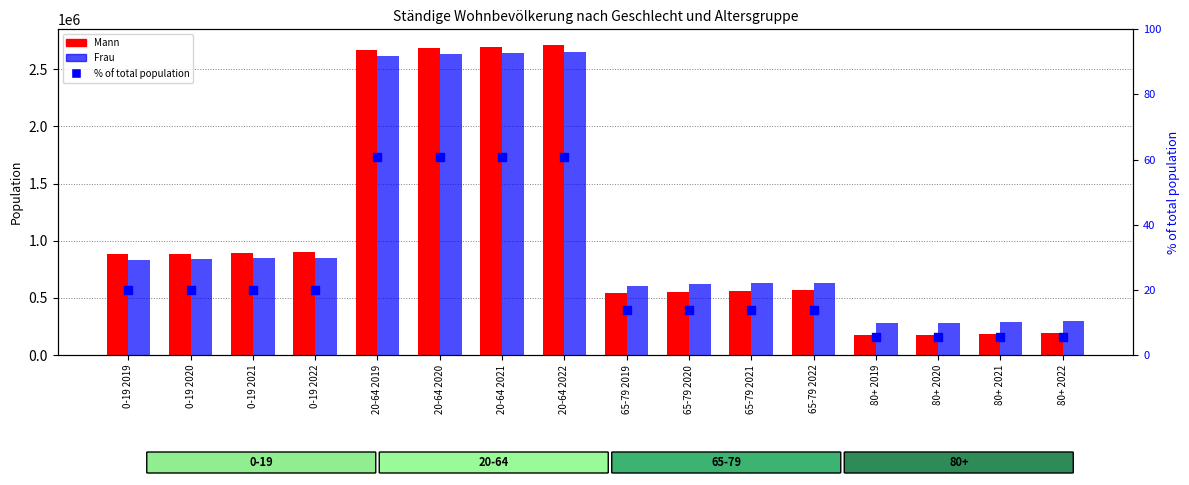

What are all the series names shown in the legend?

Mann, Frau, % of total population